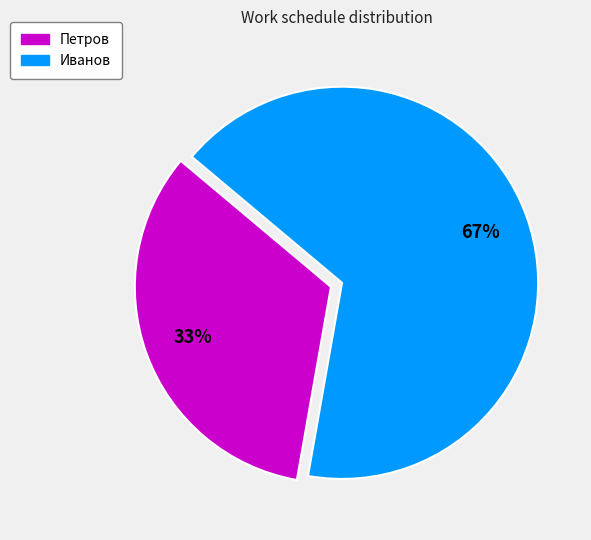

Which has a higher value, Иванов or Петров?

Иванов